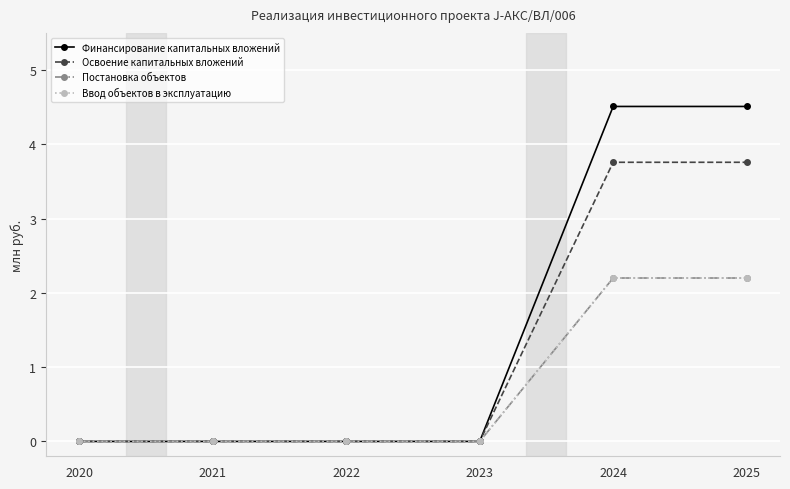

Does the chart have visible grid lines?

Yes